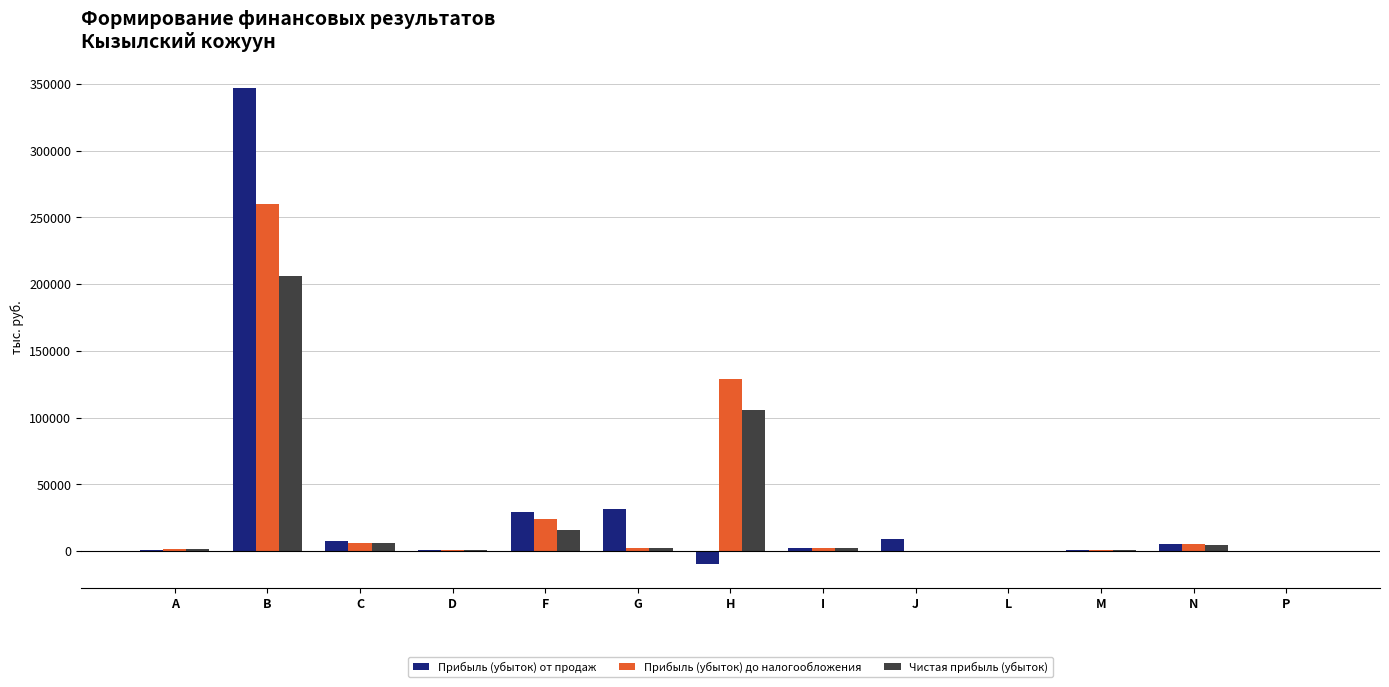

At which category is the sum across all series the highest?

B